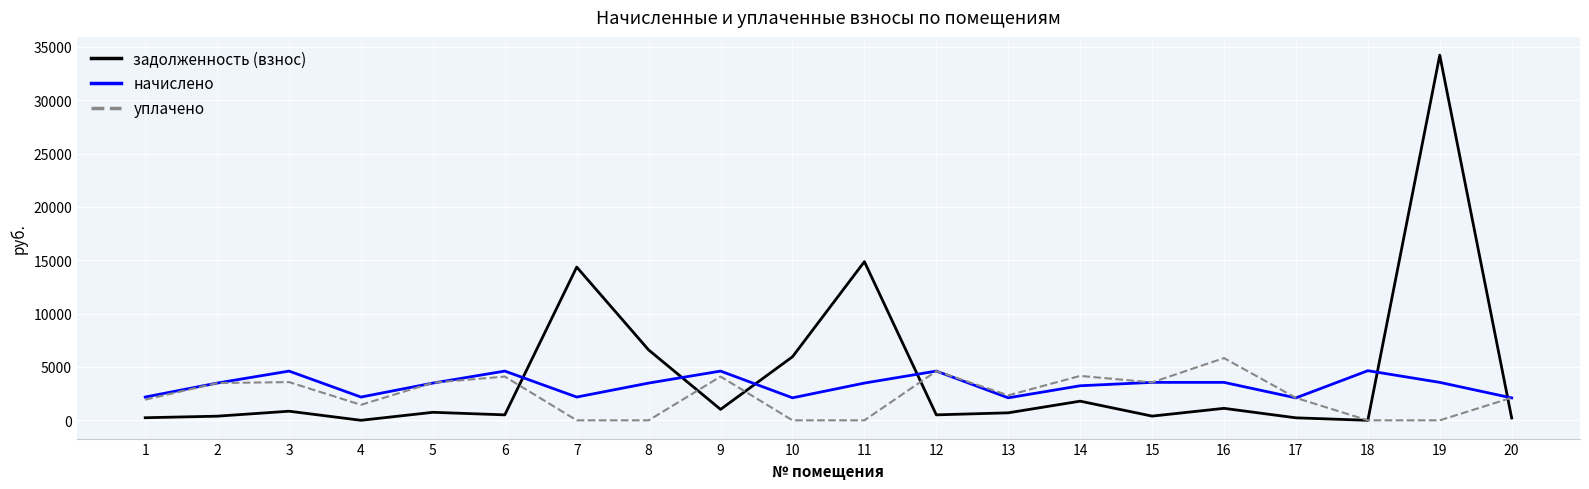

The задолженность (взнос) series shows 6596.0 at 8. True or false?

True